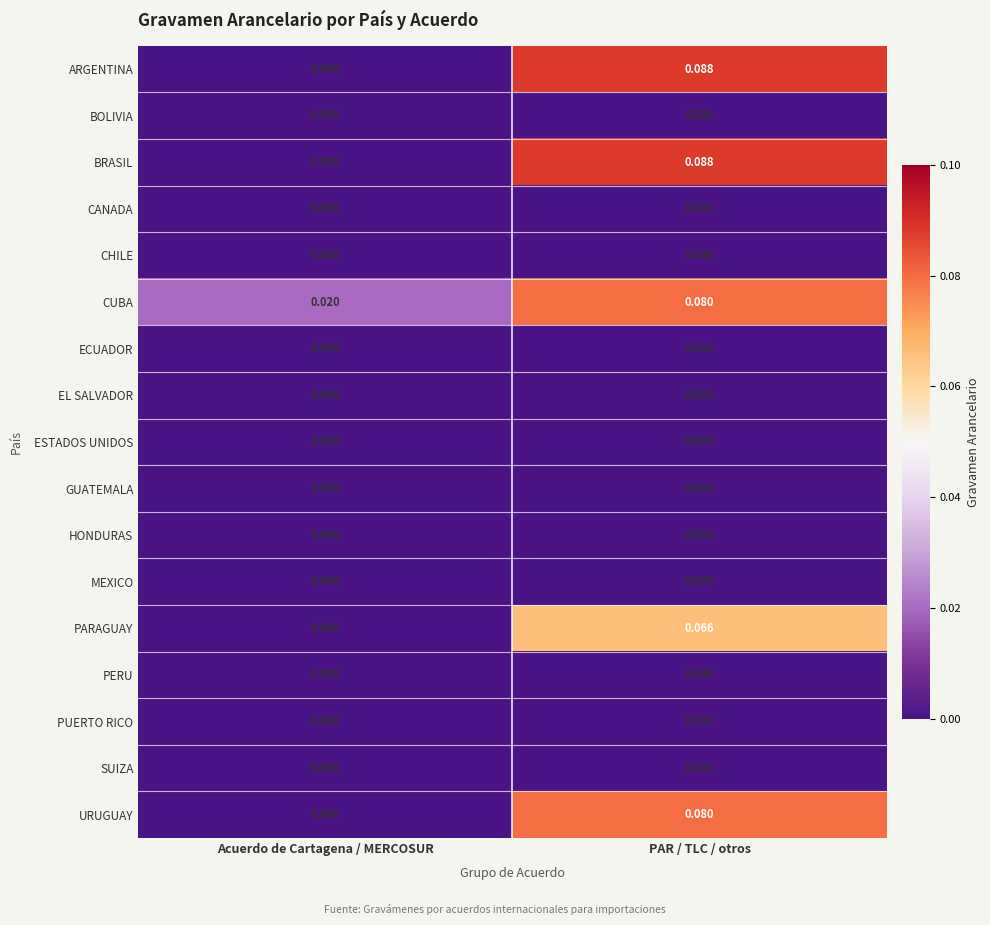

At which label is URUGUAY closest to 0?

Acuerdo de Cartagena / MERCOSUR